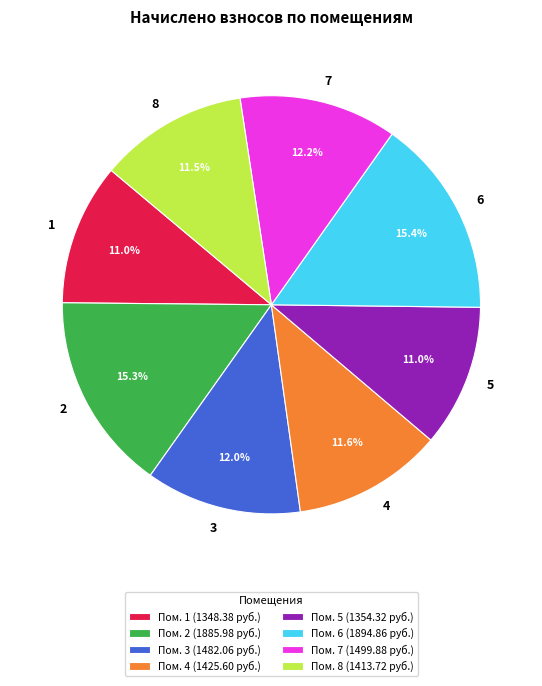

Which has a higher value, 5 or 2?

2